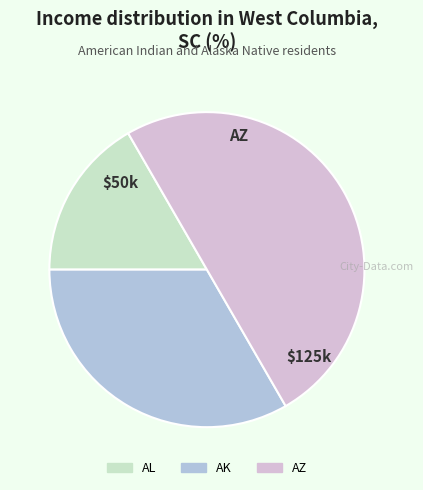

Between AK and AL, which is larger?

AK